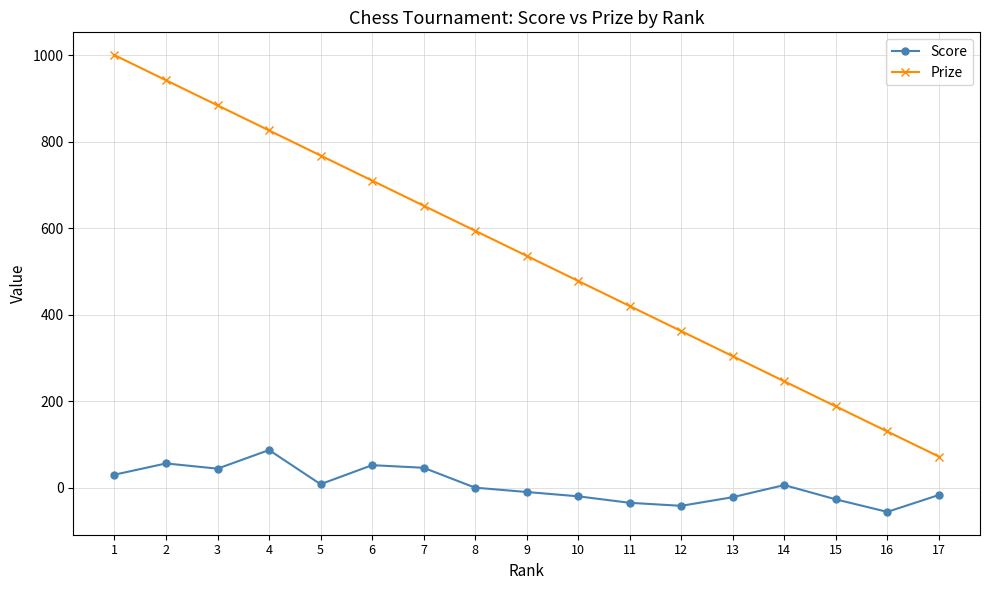

Count the number of data series in this chart.

2